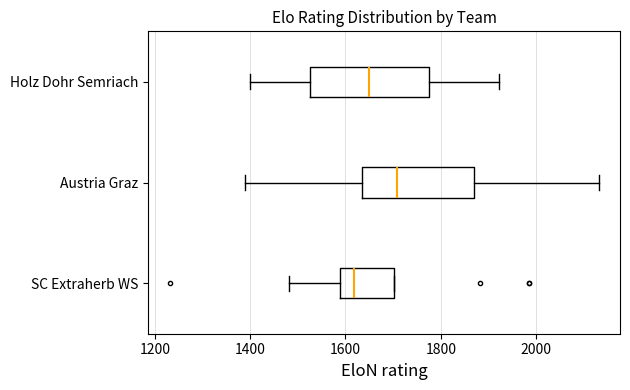

Where does the right whisker of the box for Austria Graz end on the x-axis? The values are not printed on the chart, so give them approximately, as read against the axis.

2140